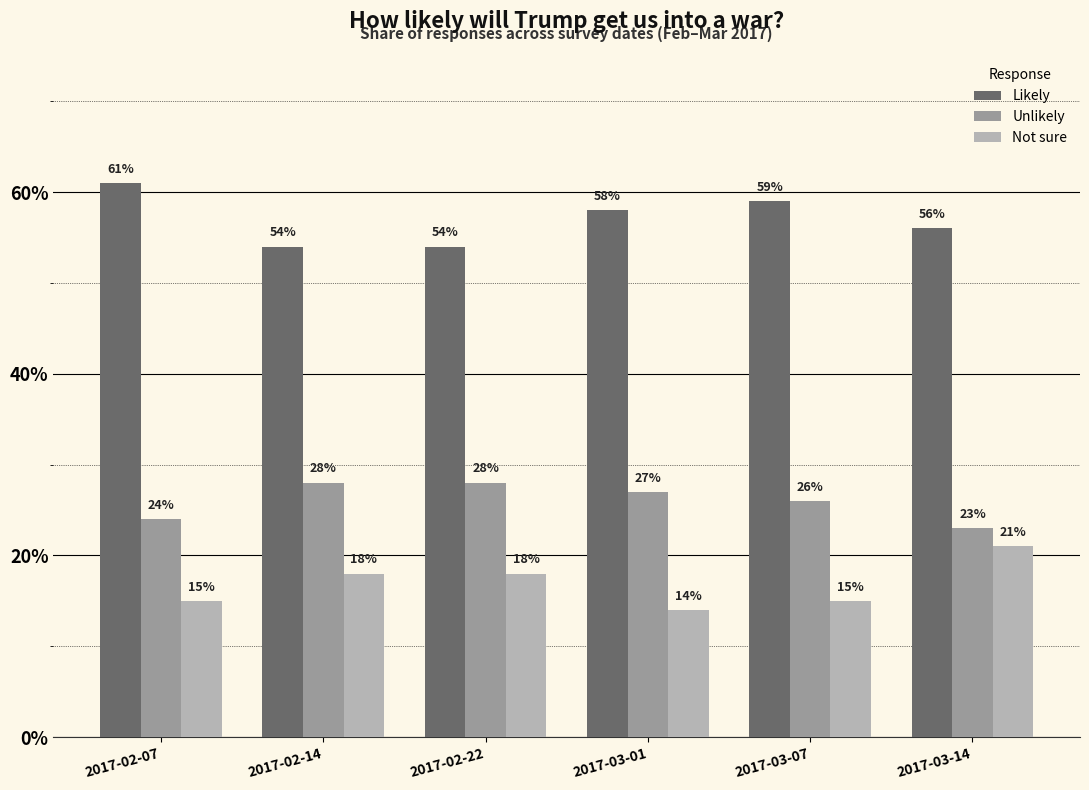

What is the approximate value of Unlikely at 2017-03-07?

0.3